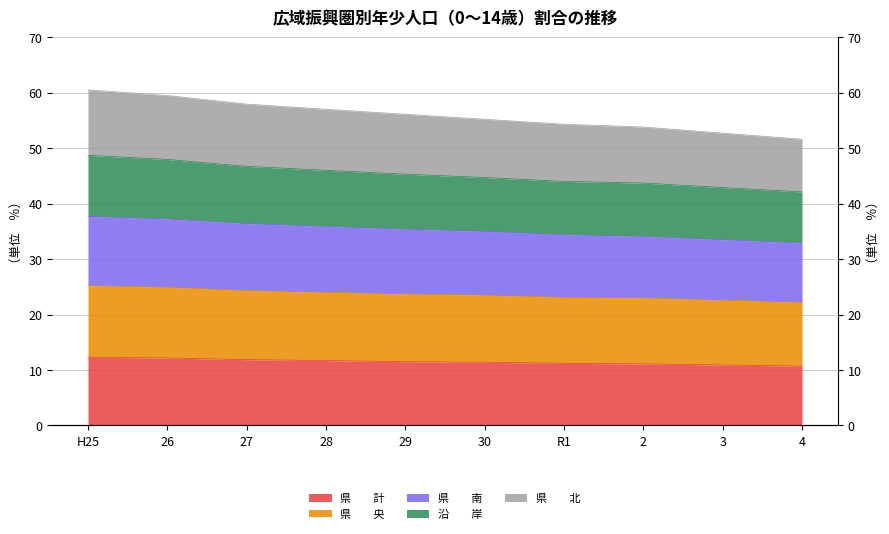

Between 28 and 29, which series saw the biggest shift?

県　　北